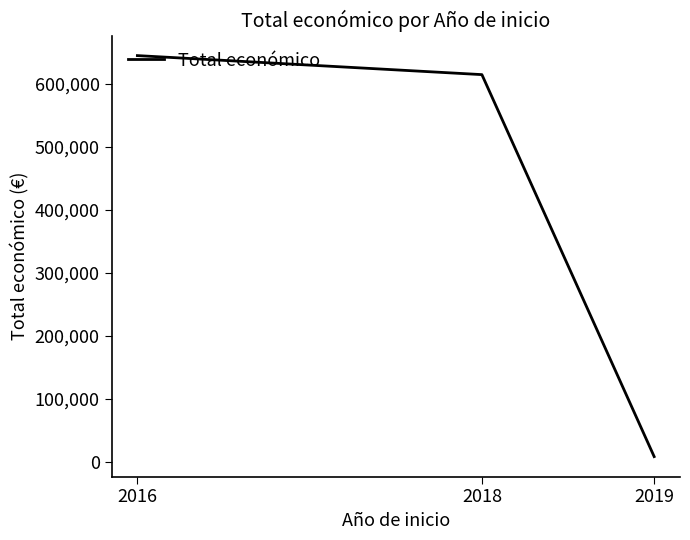

What is the sum of the values at 2018 and 2016?

1259428